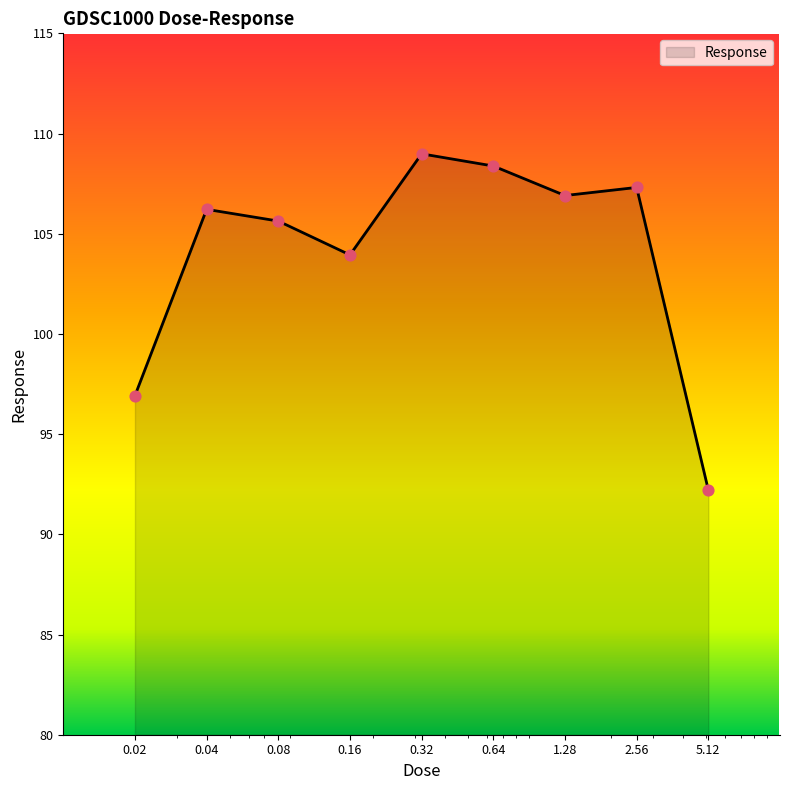

What is the smallest value displayed?

92.2